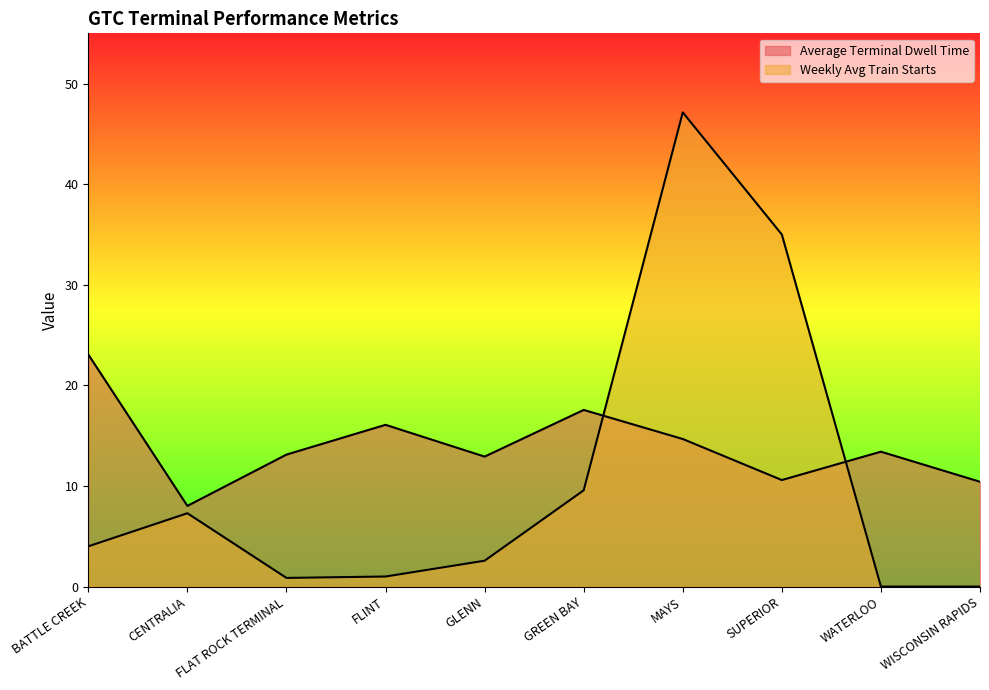

Which series ends up on top after the final intersection of Average Terminal Dwell Time and Weekly Avg Train Starts?

Average Terminal Dwell Time